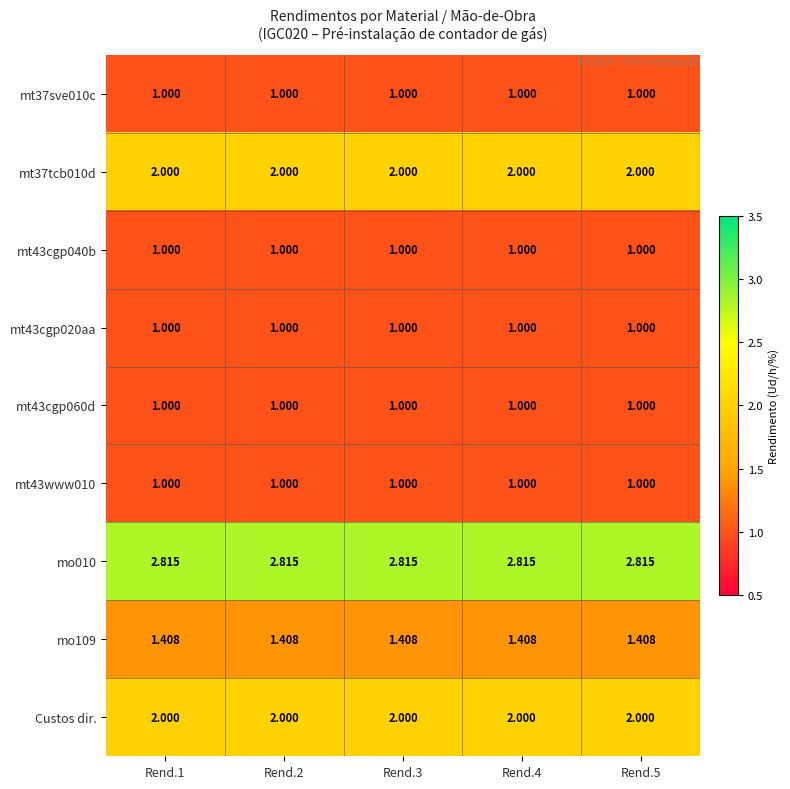

Is the value of mt43cgp040b at Rend.4 greater than the value of mo109 at Rend.2?

No